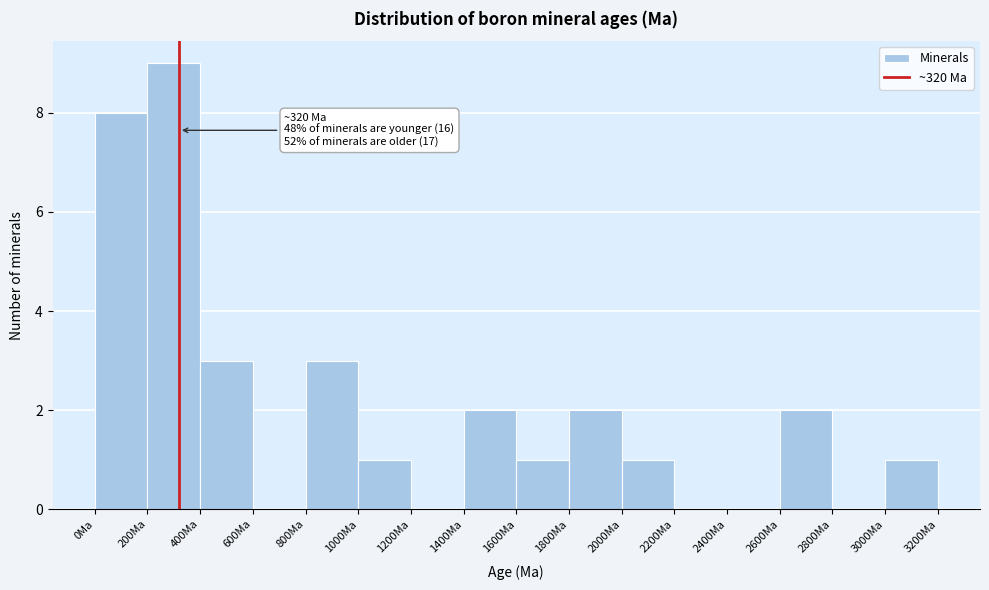

Over which range of the x-axis is the bar tallest?

200 to 400